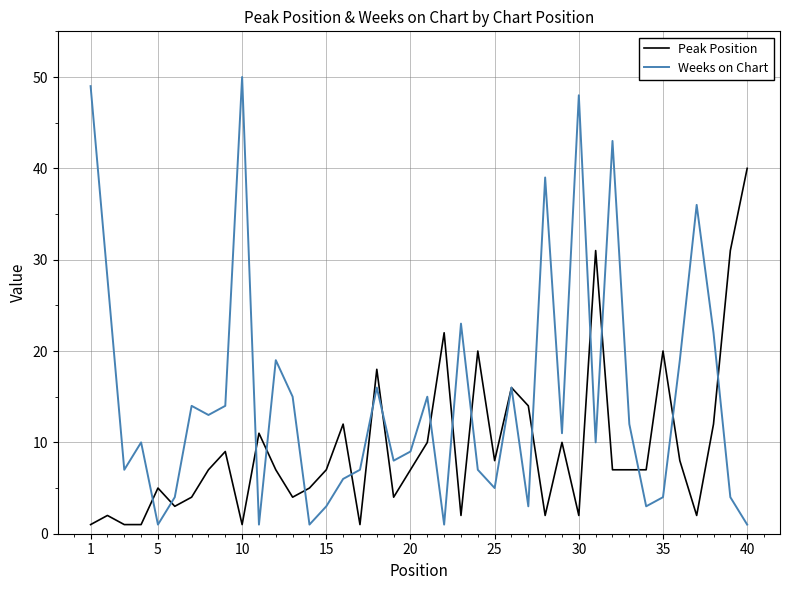

Rank the series by their average value, from highest to lowest.

Weeks on Chart, Peak Position